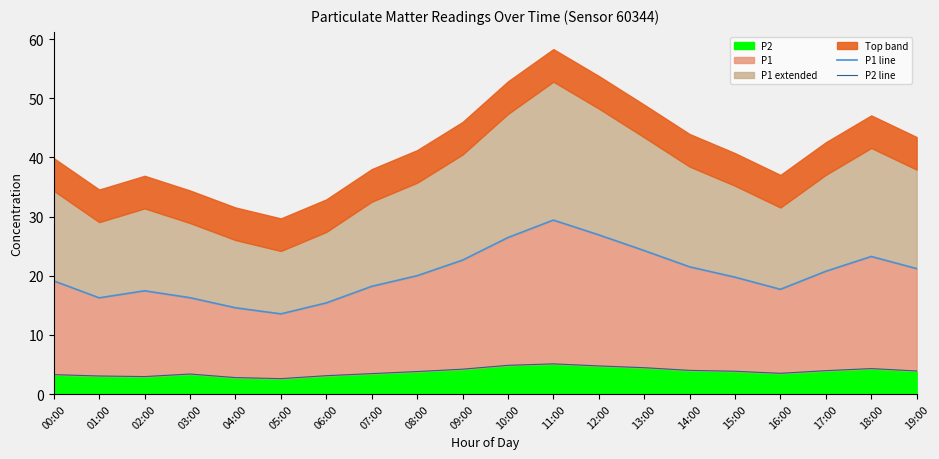

What position from the right is 01:00?

19